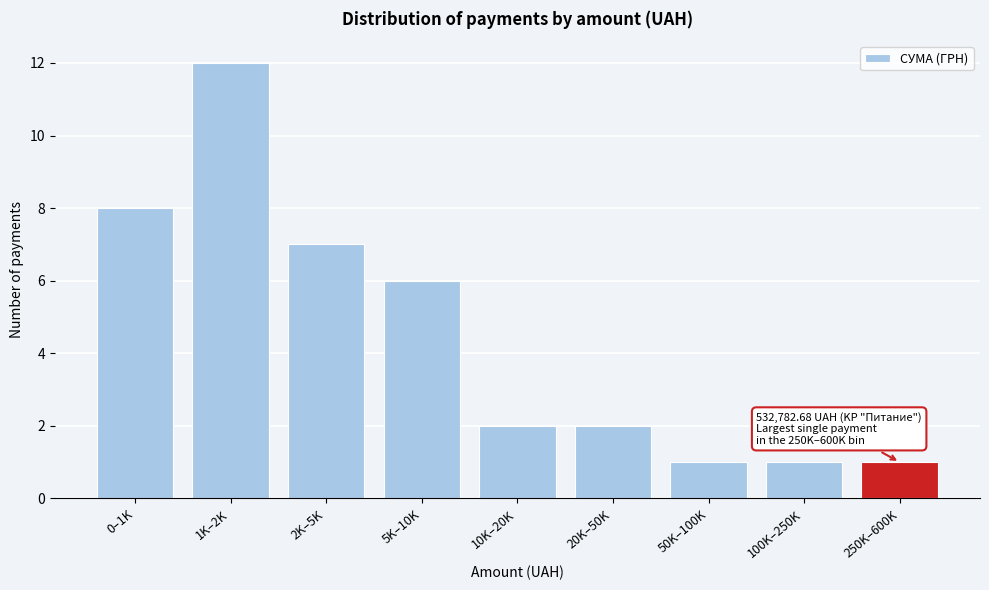

Reading left to right, list all the values displayed in this chart.

0–1K=8	1K–2K=12	2K–5K=7	5K–10K=6	10K–20K=2	20K–50K=2	50K–100K=1	100K–250K=1	250K–600K=1